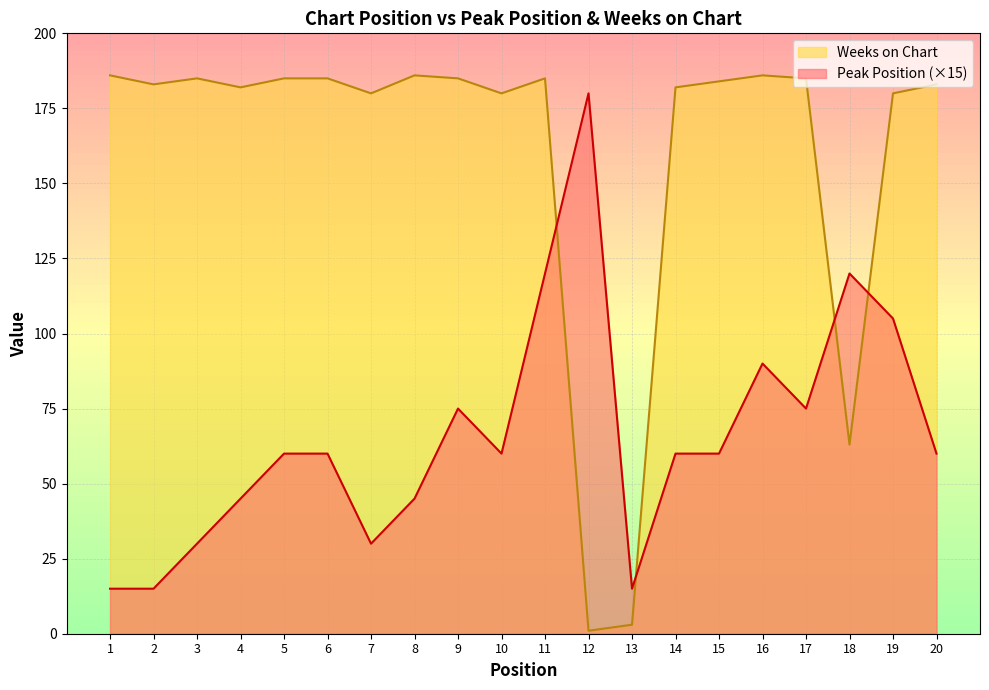

At 8, list the series in order from largest to smallest.

Weeks on Chart, Peak Position (×15)